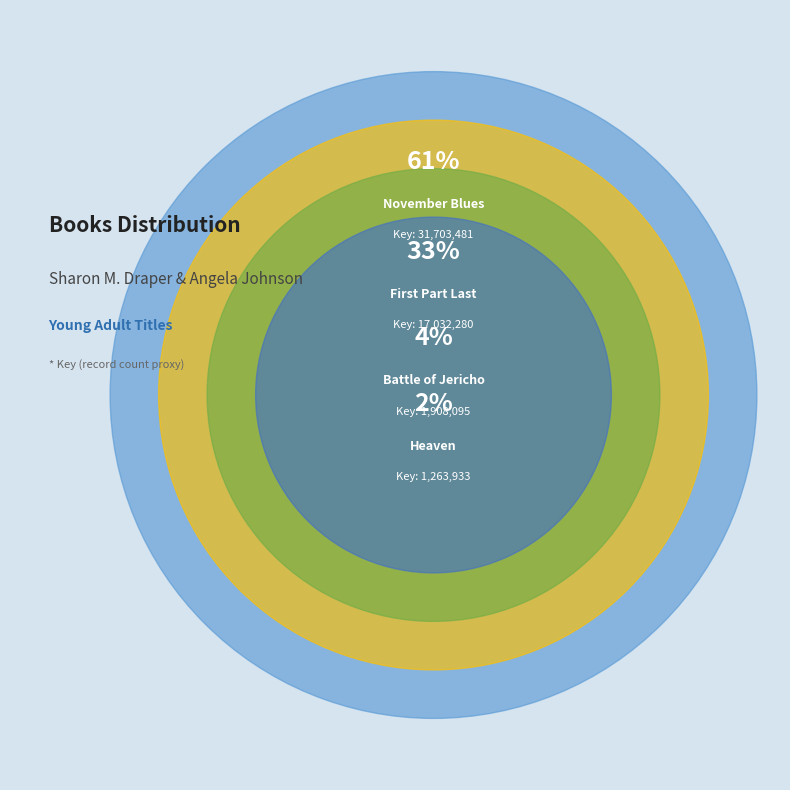

Is there a majority slice in this chart?

Yes